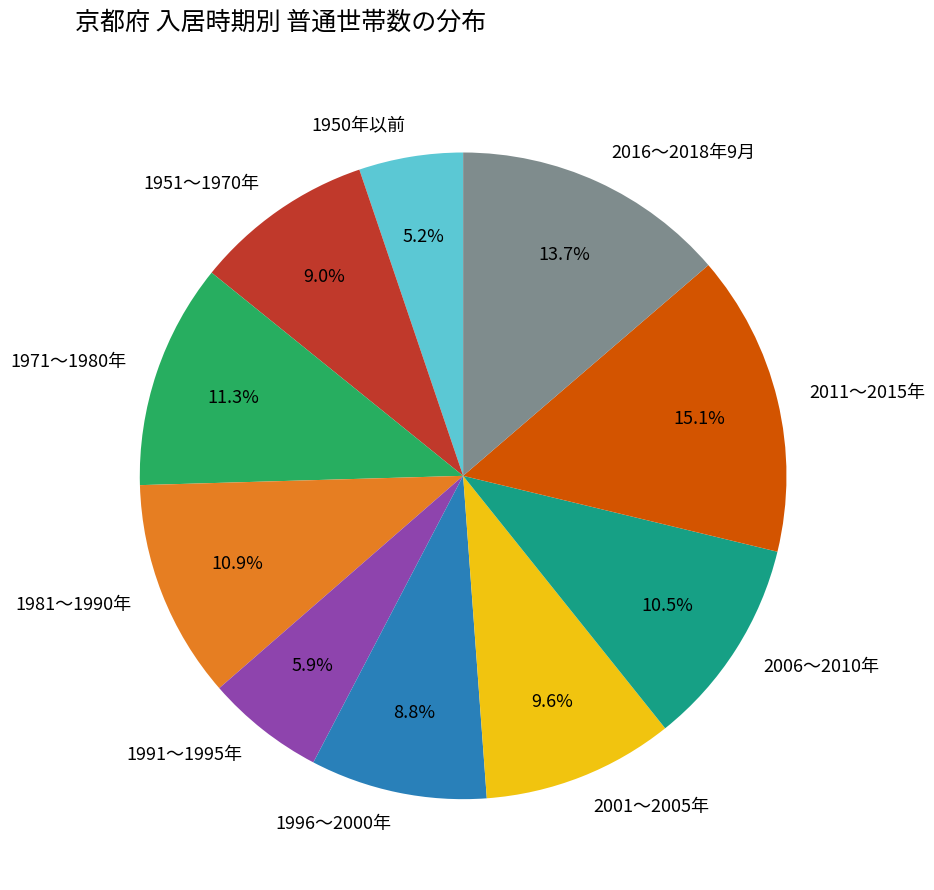

Does 2011～2015年 represent more than half of the total?

No